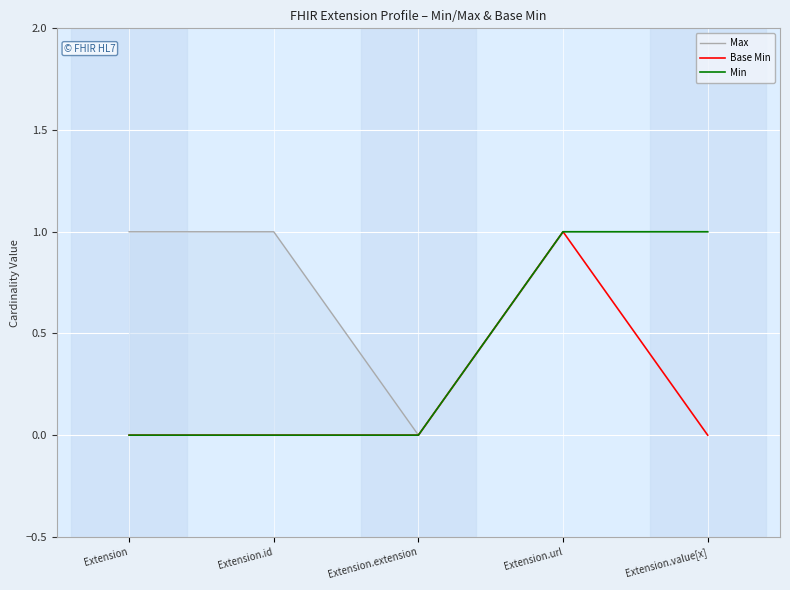

Is it true that Base Min equals 0 at Extension?

True